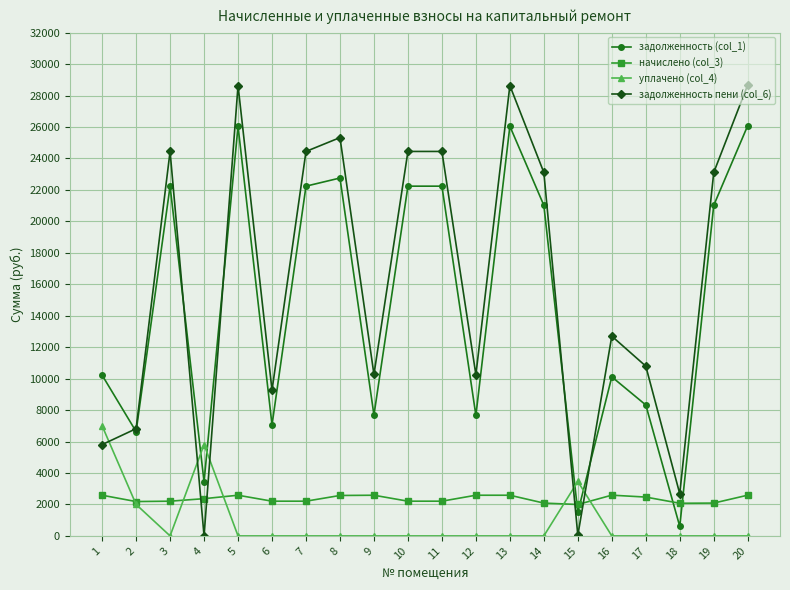

Where is the first local minimum for задолженность пени (col_6)?

4